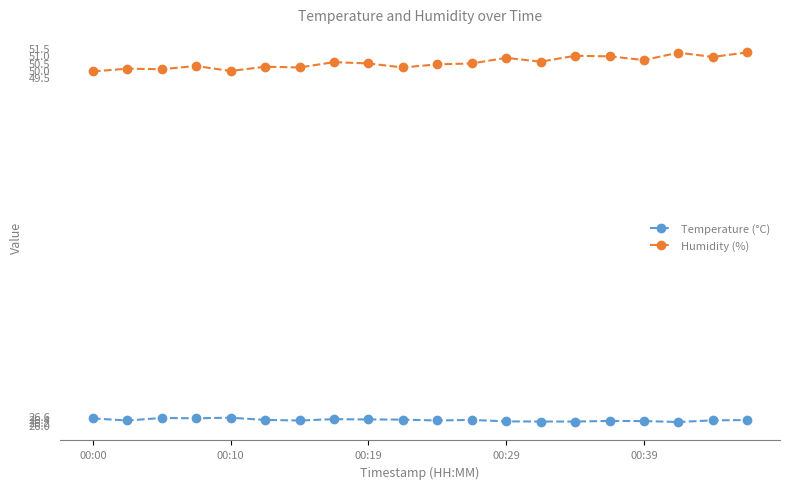

True or false: Humidity (%) and Temperature (°C) intersect in this chart.

False